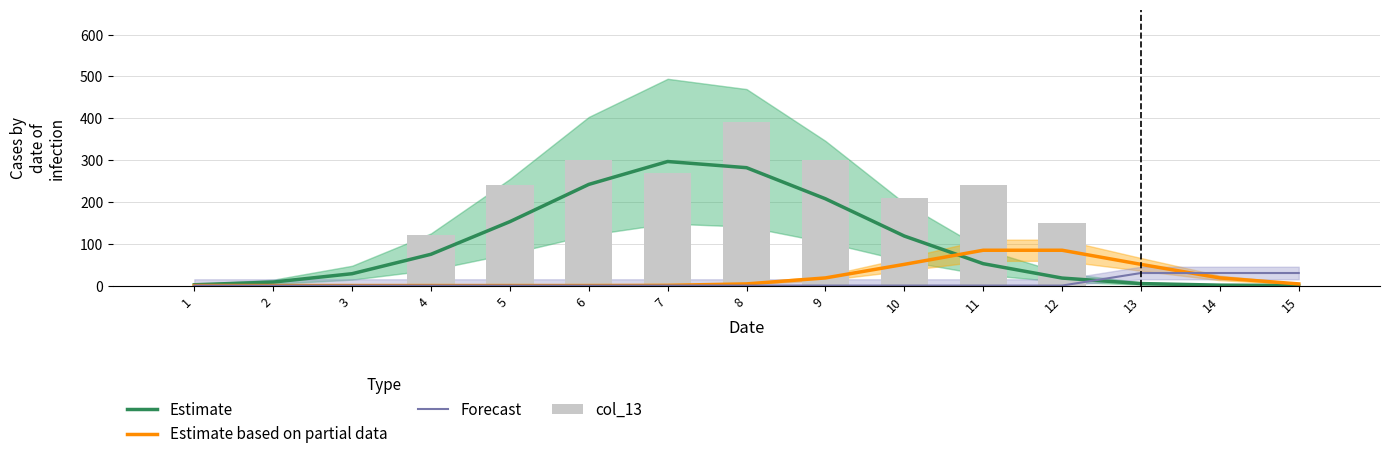

What is the difference between the maximum and minimum values in the Estimate series?

296.4